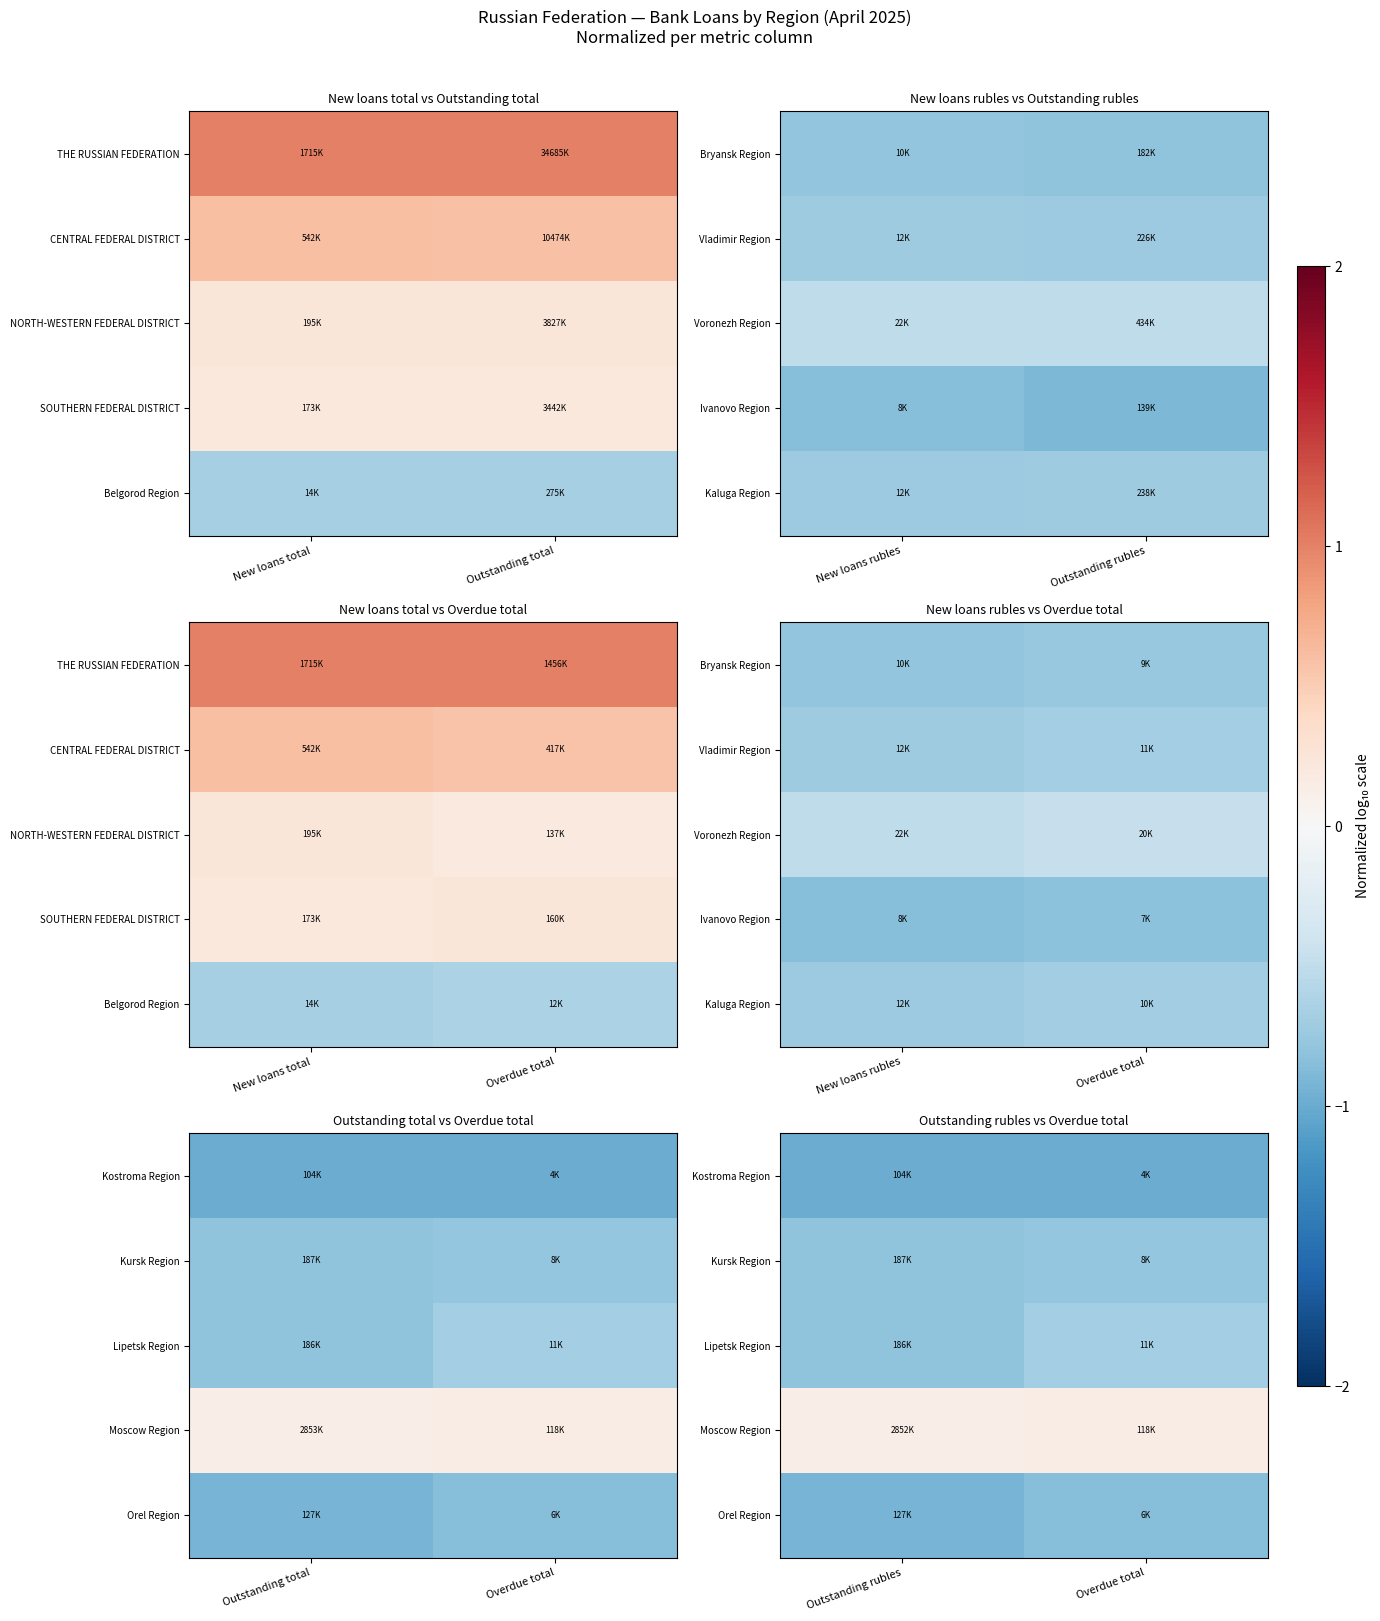

List the series in order of their peak value, highest first.

Moscow Region, Lipetsk Region, Kursk Region, Orel Region, Kostroma Region